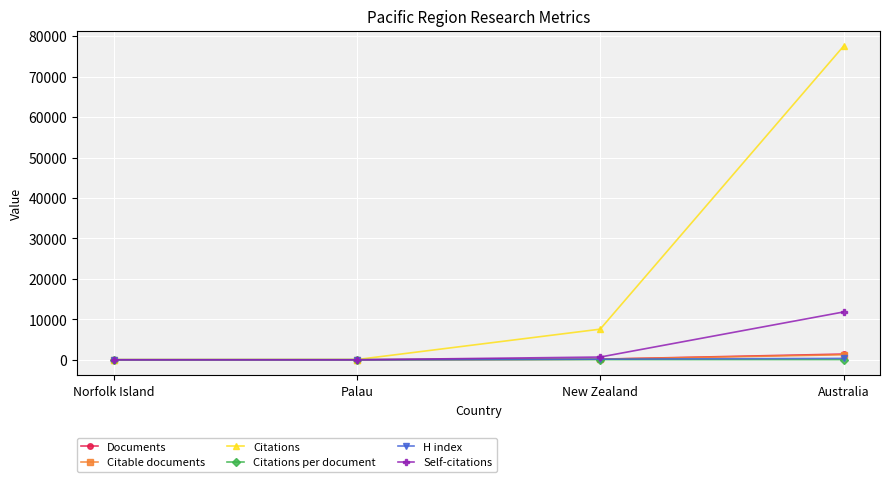

What is the value of the Citable documents point at the 1st from the left?

1.0